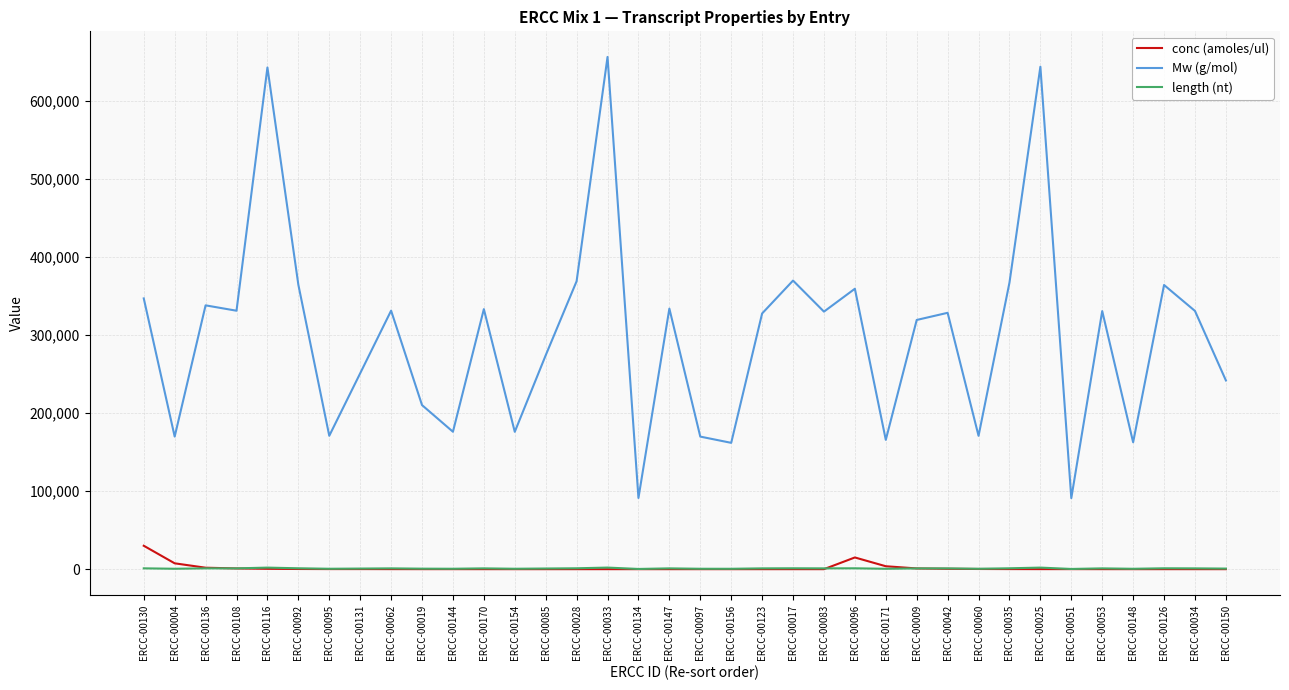

What are all the series names shown in the legend?

conc (amoles/ul), Mw (g/mol), length (nt)